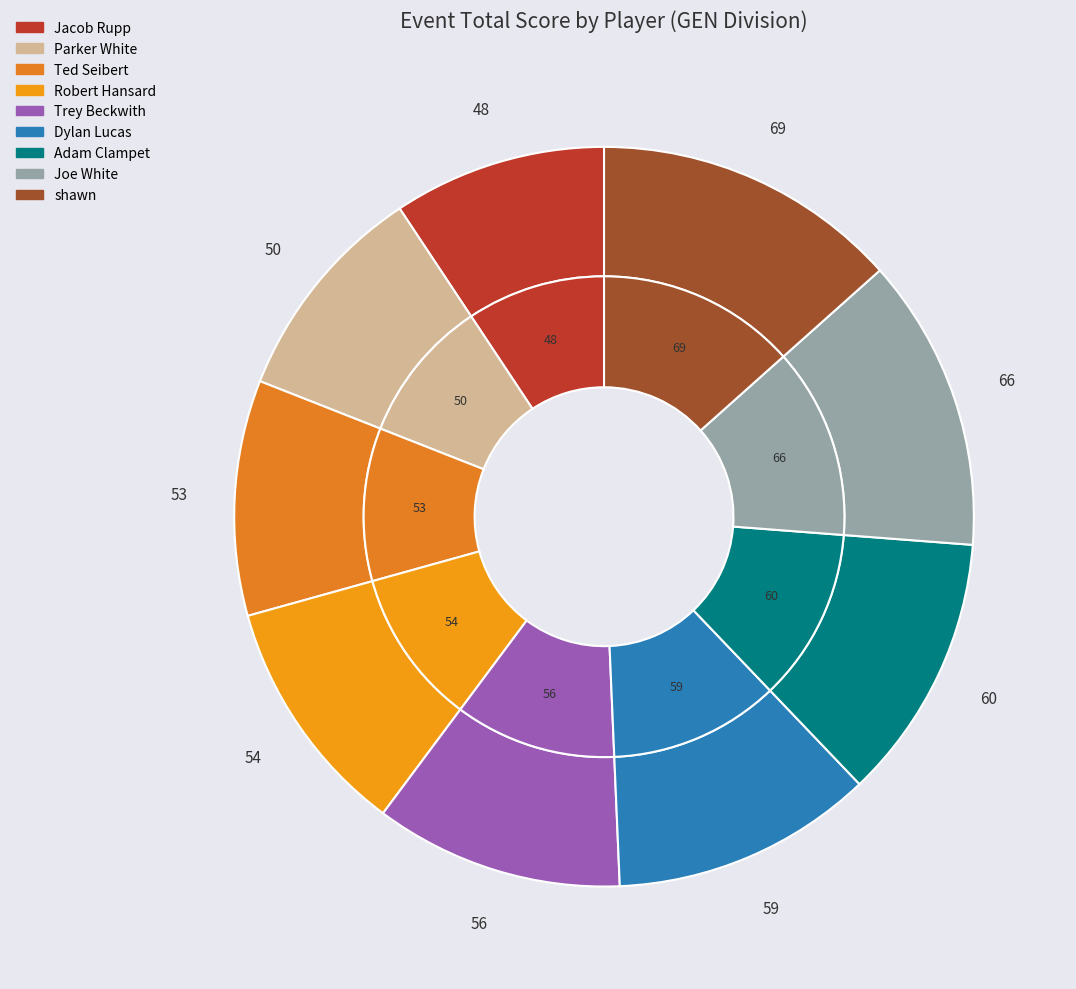

Approximately how many times larger is the value at Robert Hansard compared to Joe White?

0.8